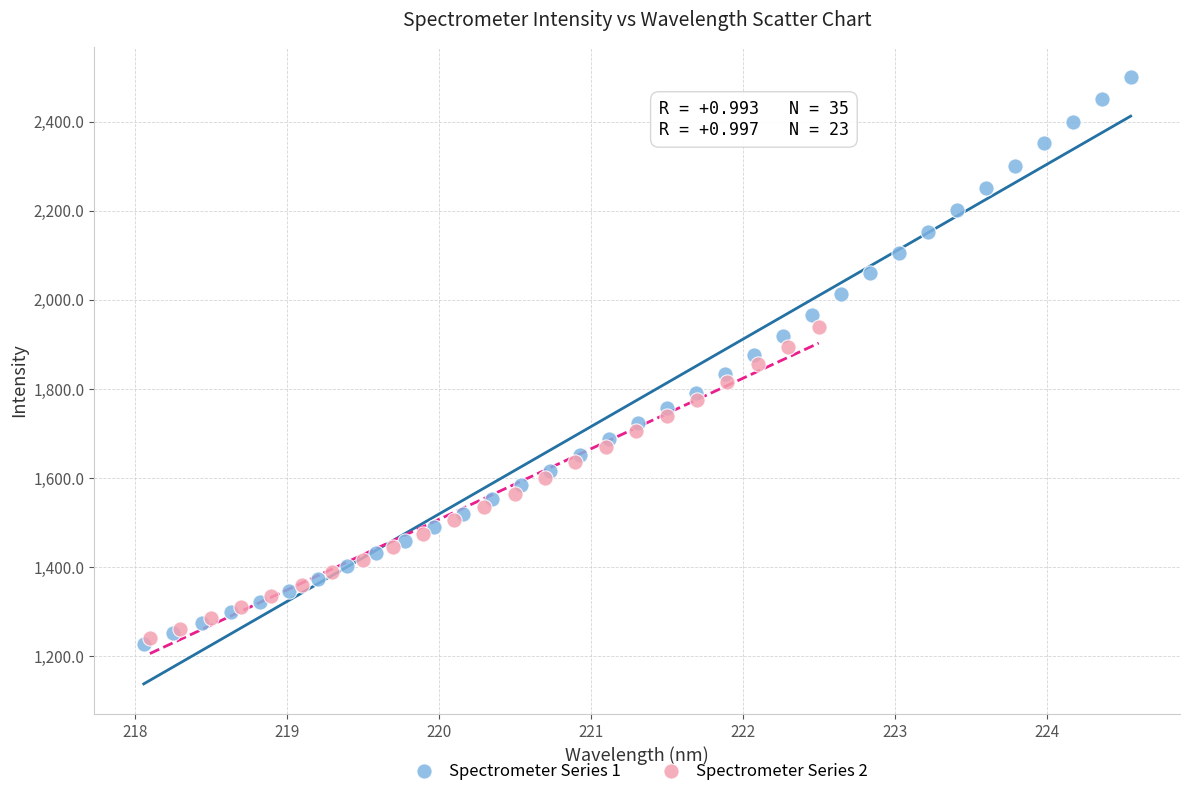

Which series contains the highest Y value?

Spectrometer Series 1